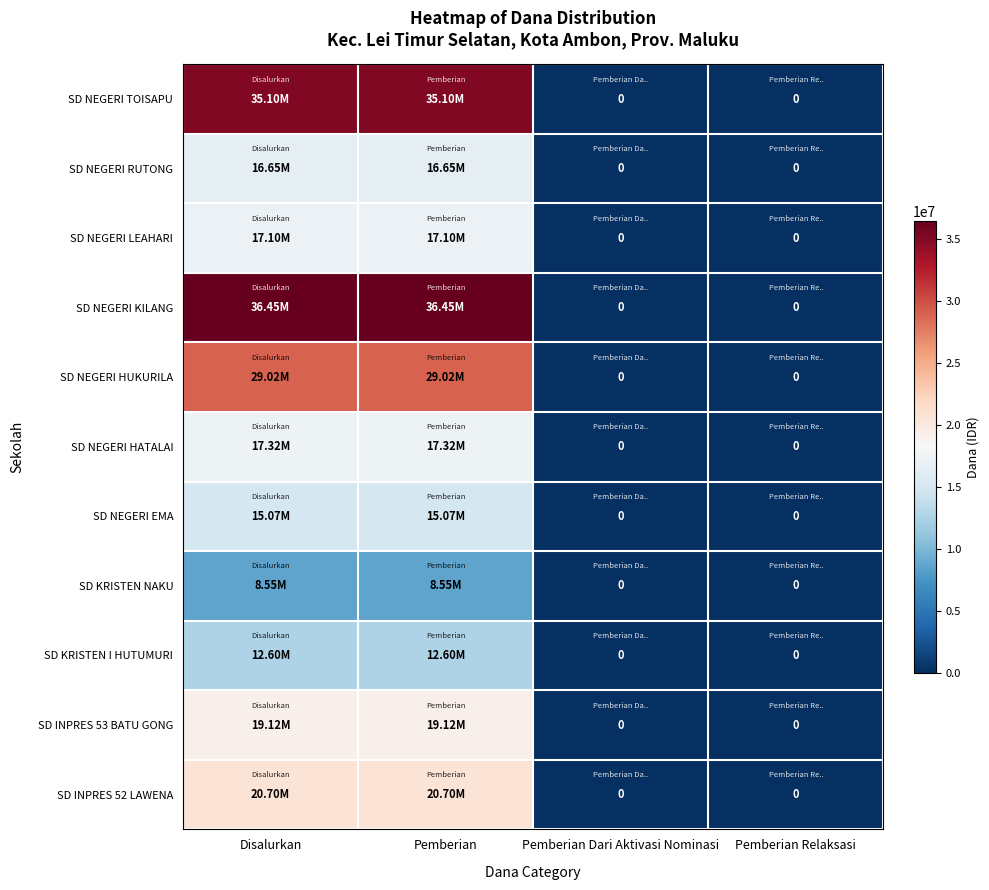

Is it true that SD NEGERI KILANG equals 51235135 at Pemberian?

False